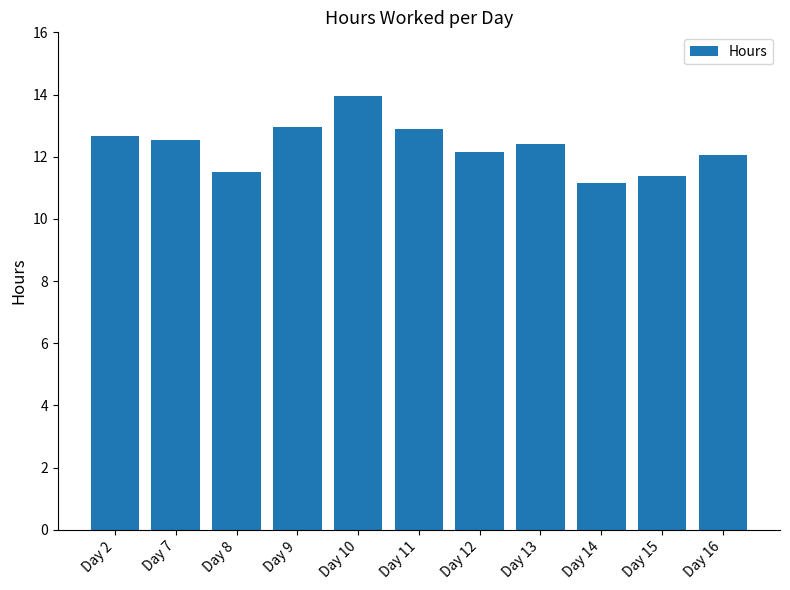

Reading left to right, what are all the values shown in this chart?

Day 2=12.7	Day 7=12.5	Day 8=11.5	Day 9=13.0	Day 10=13.9	Day 11=12.9	Day 12=12.1	Day 13=12.4	Day 14=11.2	Day 15=11.4	Day 16=12.1